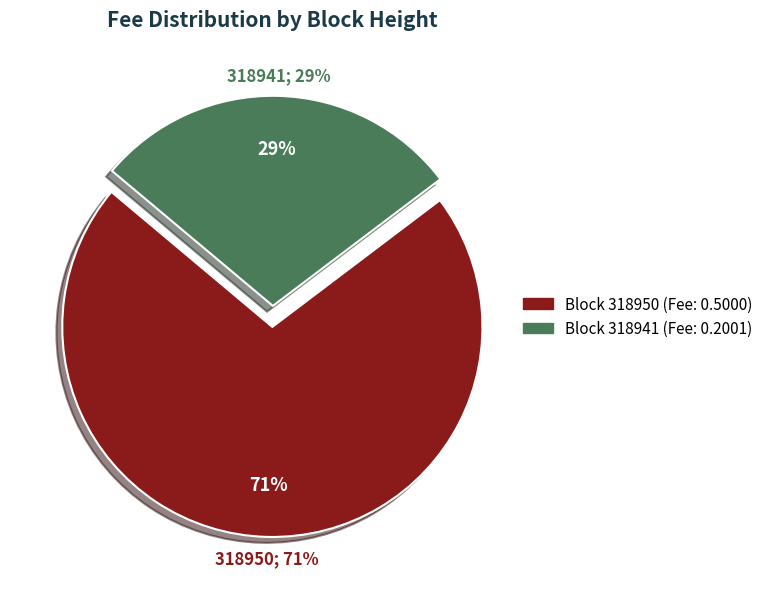

Is 318941 the majority of the pie?

No